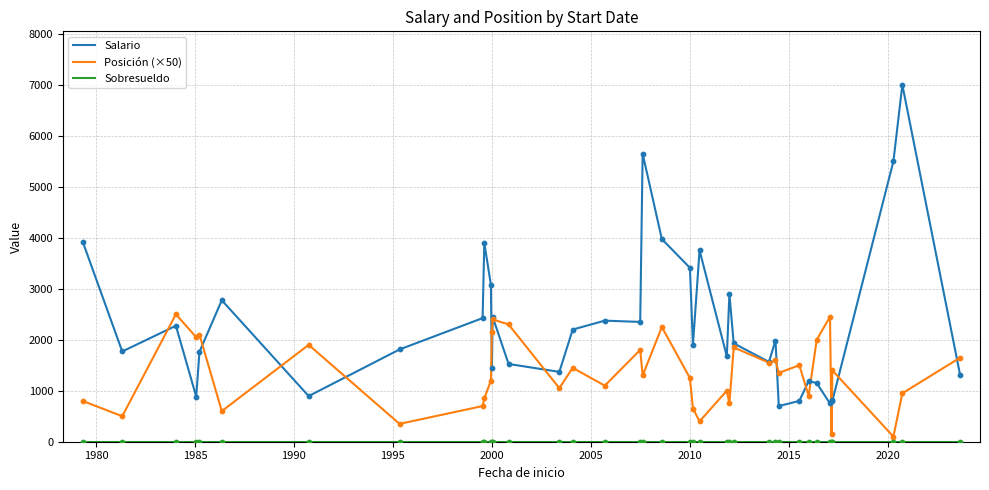

Which series has the largest total across all categories?

Salario